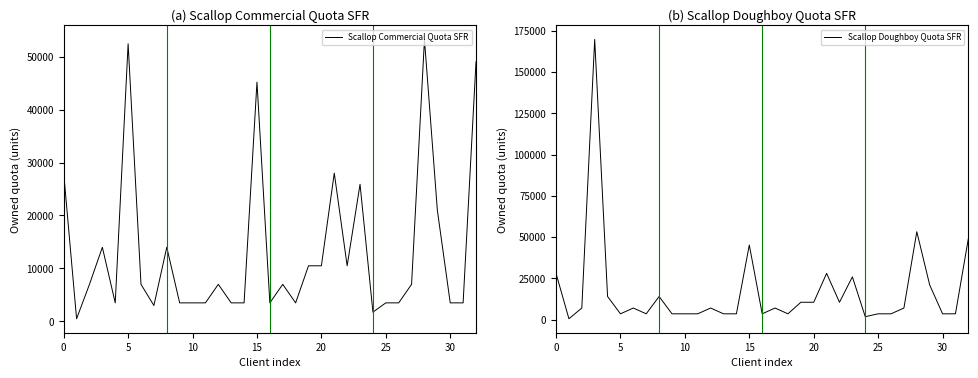

What is the total value across all series at 28?

106484